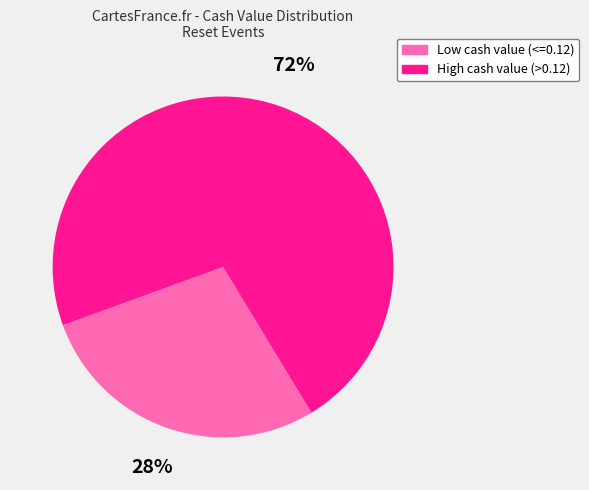

To the nearest percent, what is the average slice percentage?

50%